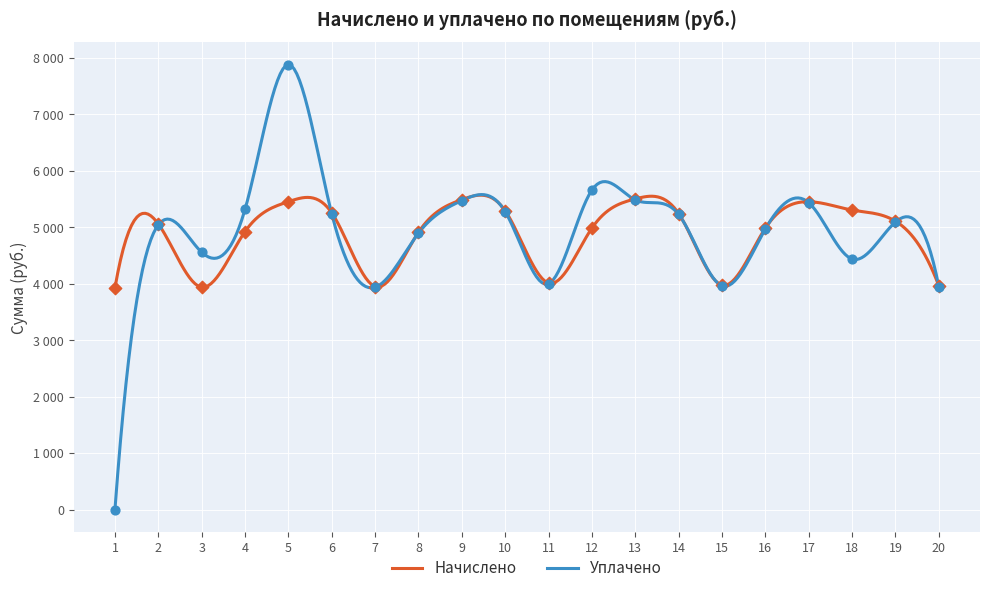

At which category is the sum across all series the highest?

5